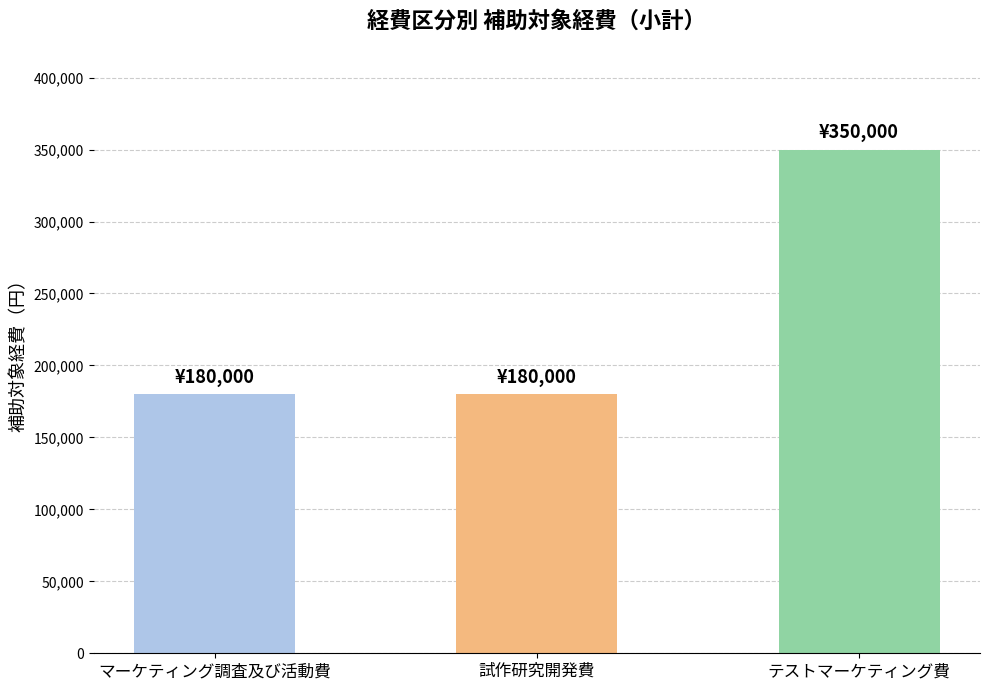

What position from the right is マーケティング調査及び活動費?

3